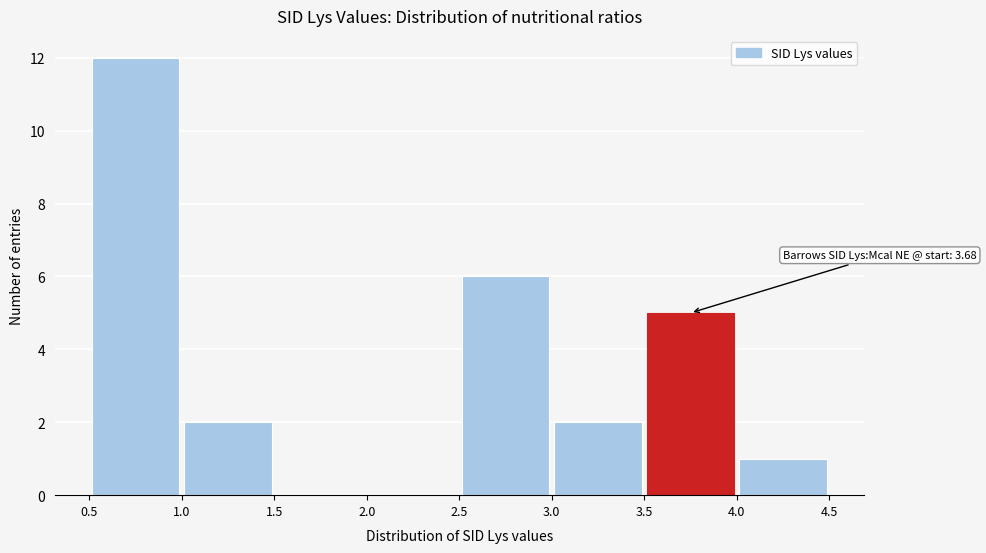

Which range on the x-axis has the tallest bar?

0.5 to 1.0